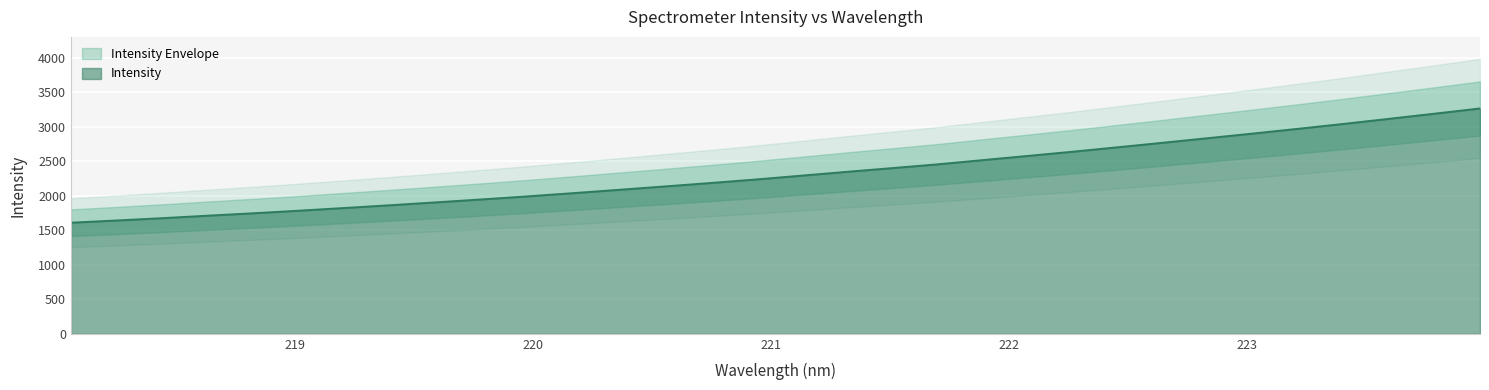

How many data points are less than 2287?

16